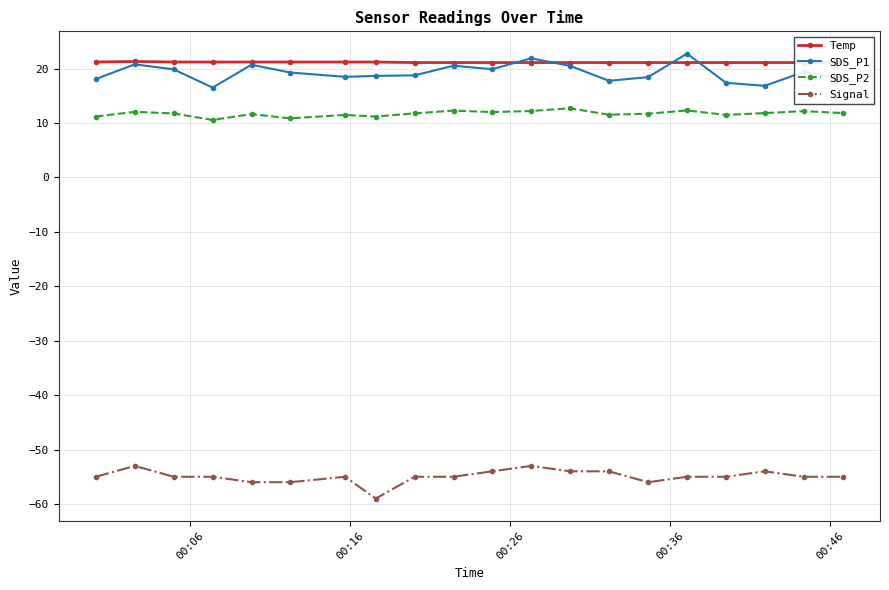

Does the chart display data point markers on the line(s)?

Yes